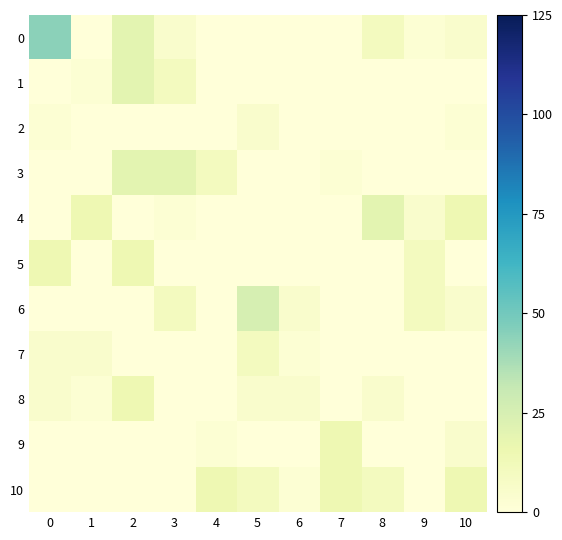

At which category is the sum across all series the highest?

2